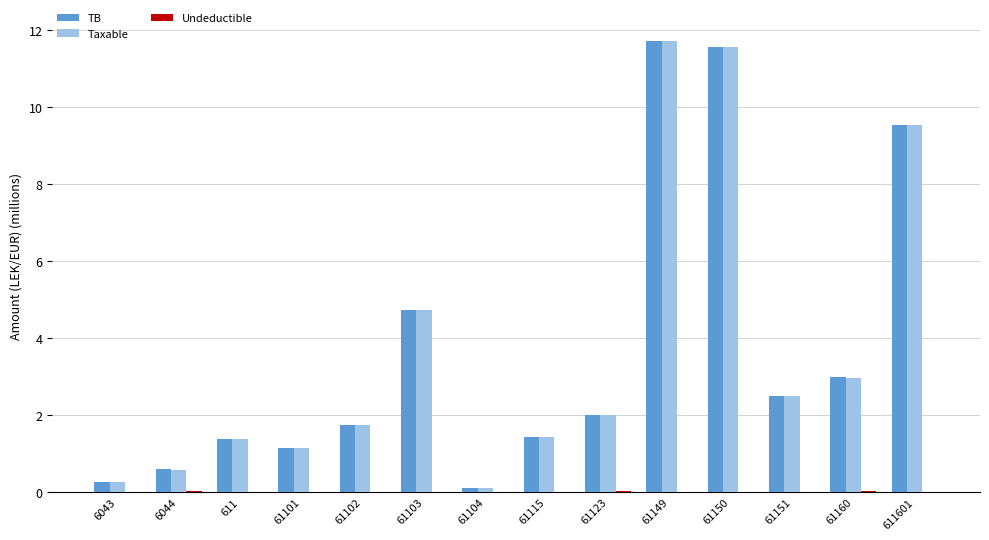

Is it true that TB equals 2.5 at 61151?

True